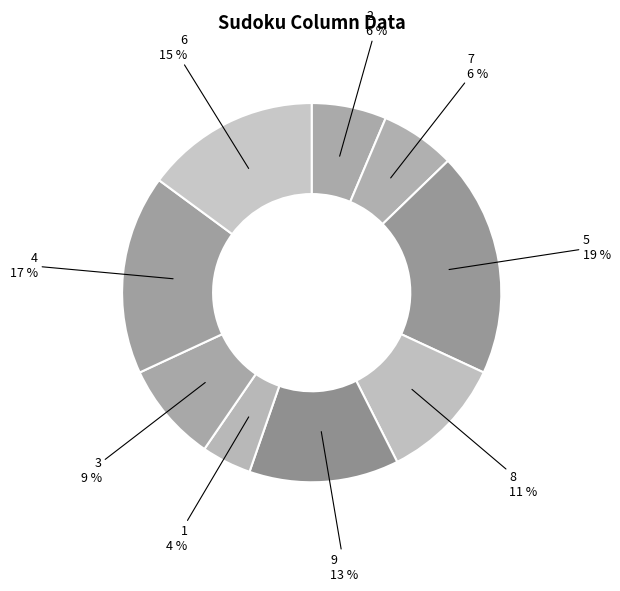

To the nearest percent, what is the difference between the largest and smallest slice percentages?

15%